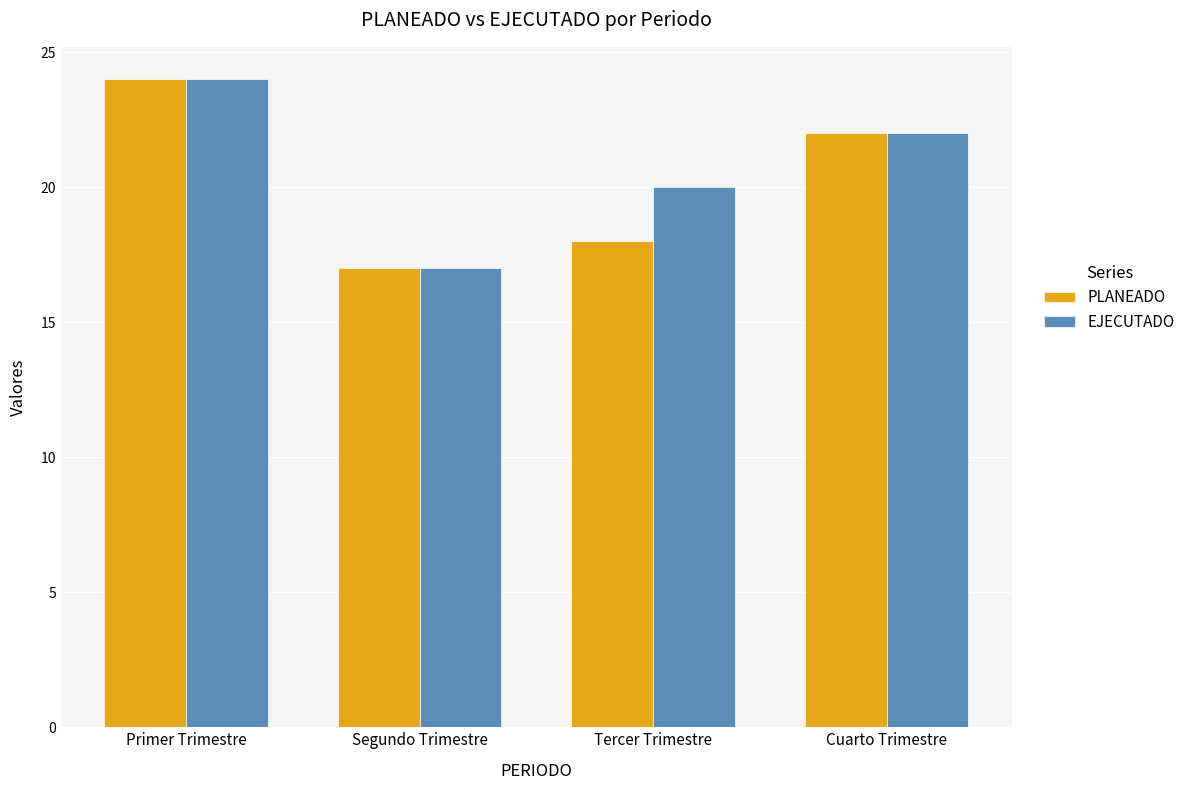

True or false: PLANEADO has a value of 22 at Cuarto Trimestre.

True